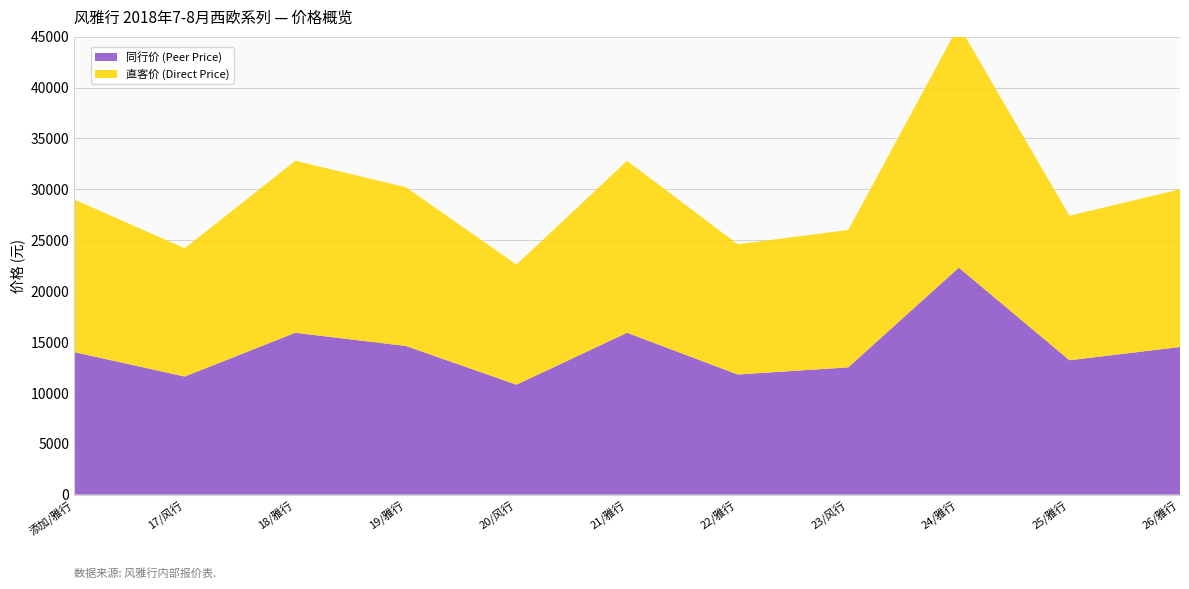

Reading right to left, list all the values displayed in this chart.

同行价 (Peer Price): 14500	13200	22300	12500	11800	15900	10800	14600	15900	11600	14000
直客价 (Direct Price): 15500	14200	23800	13500	12800	16900	11800	15600	16900	12600	15000